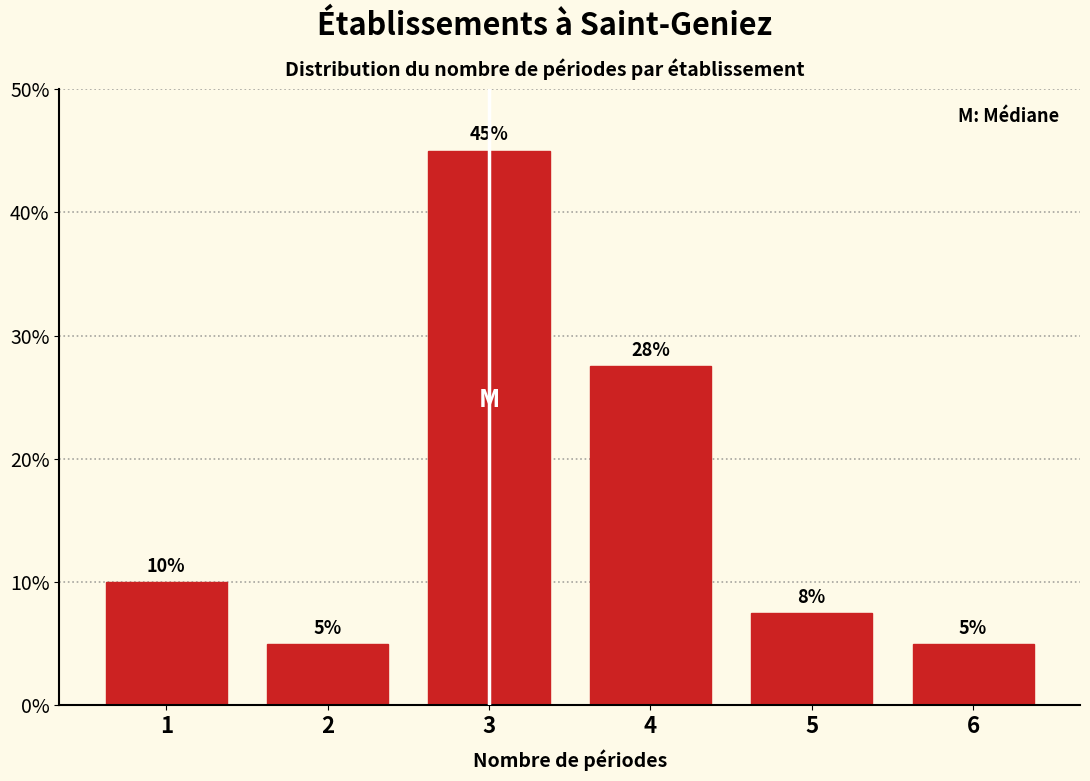

What is the value of the 2nd bar from the left?

5.0